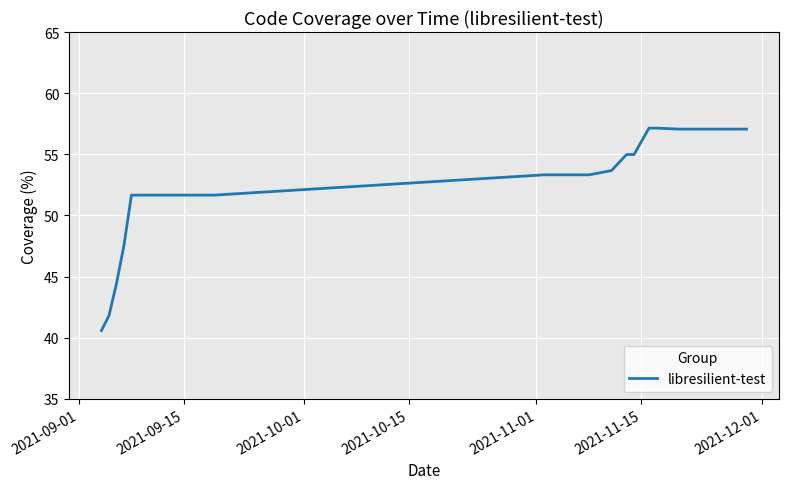

What is the greatest value displayed?

57.1